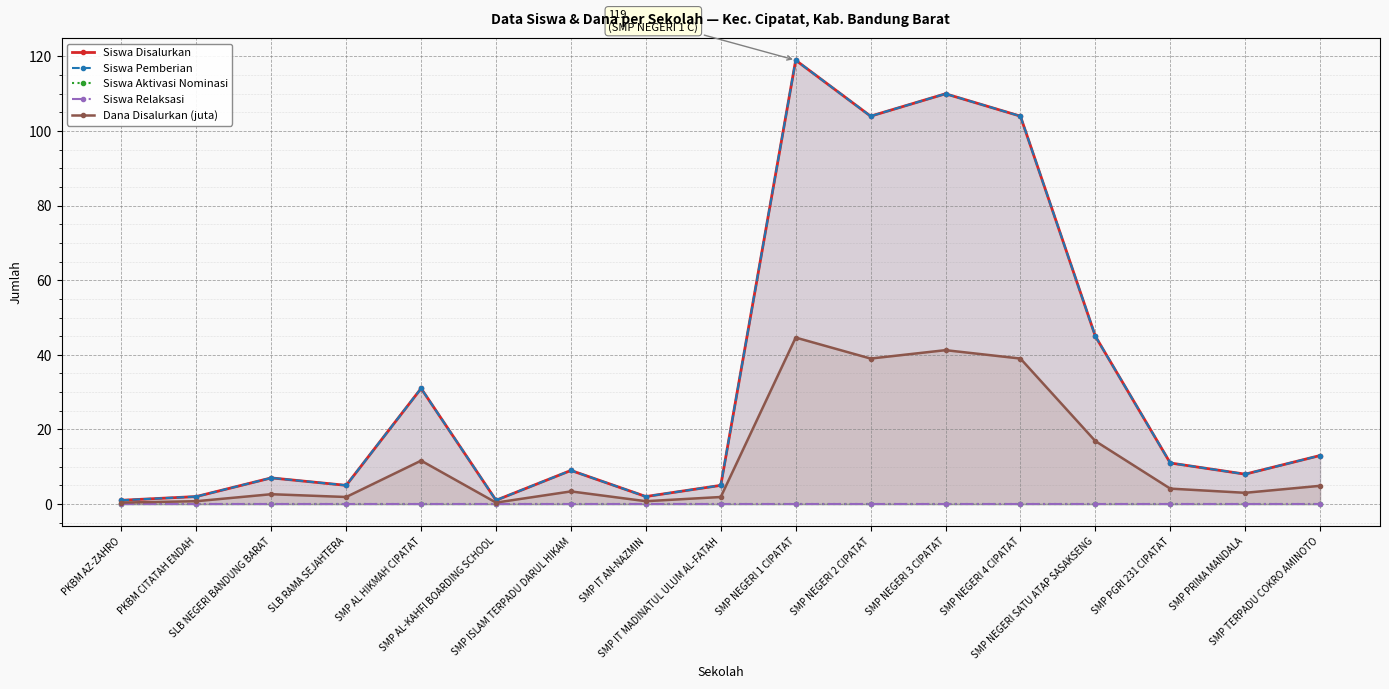

How many values in the Siswa Pemberian series exceed 9?

8